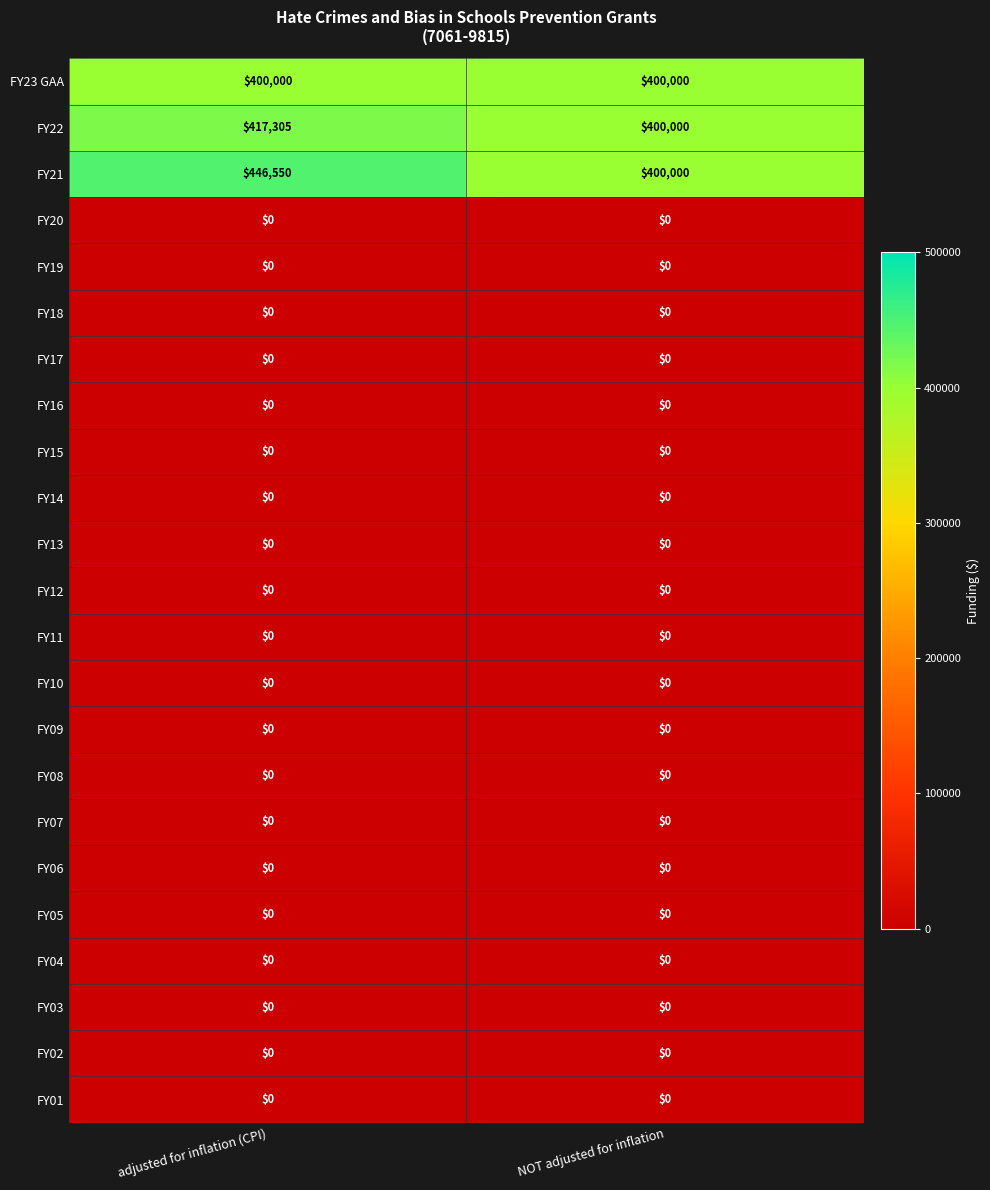

Which series has the largest total across all categories?

FY21